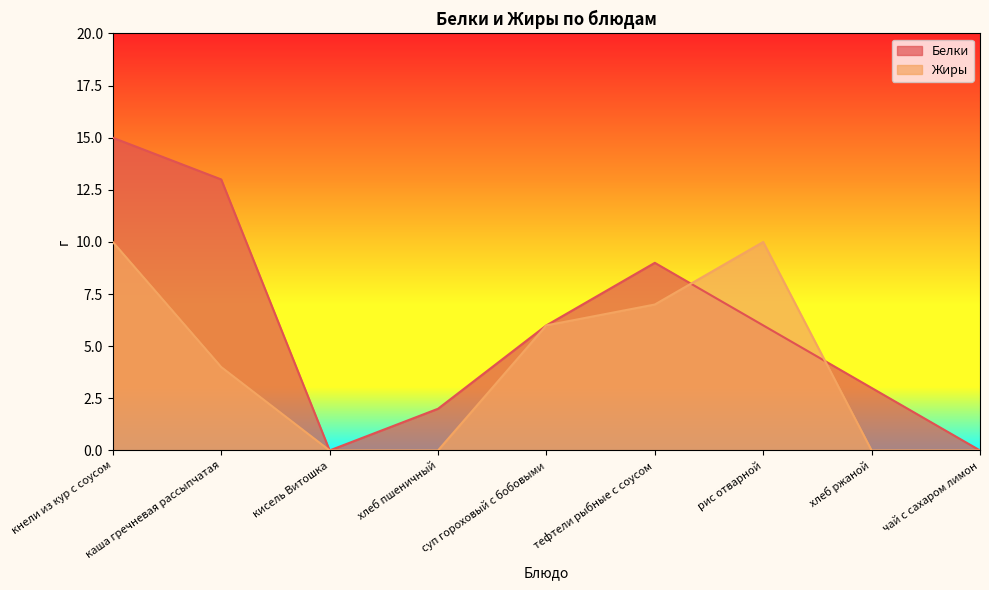

How many series are shown in this chart?

2